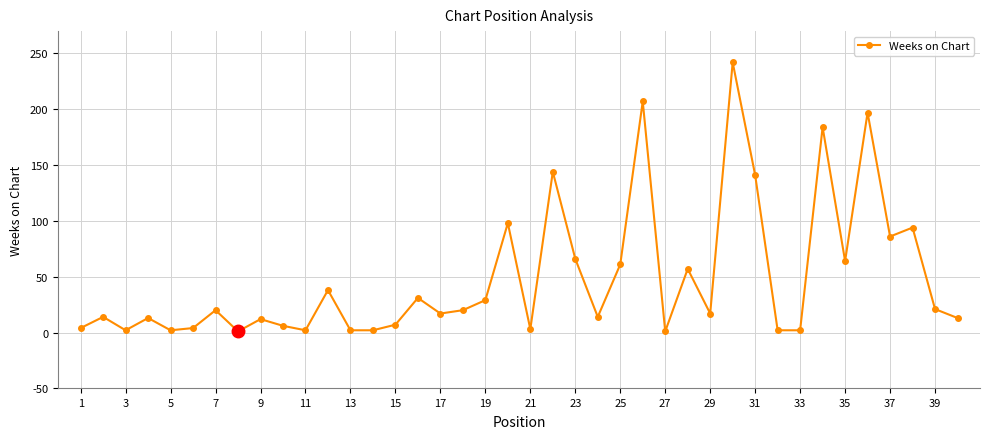

True or false: there are more than 1 points higher than both neighbors.

True